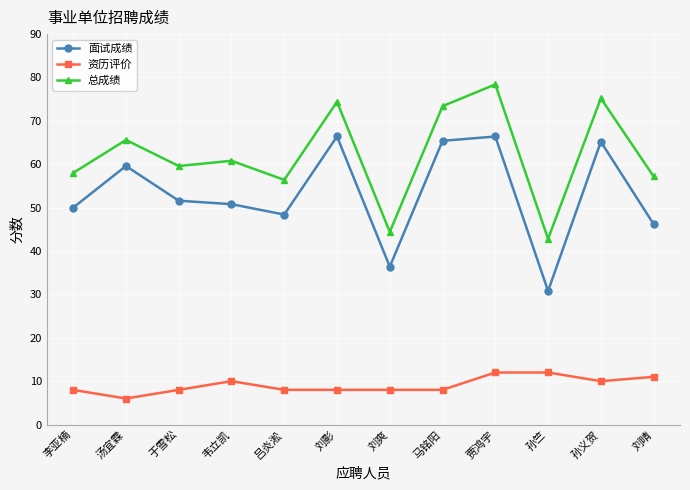

How many interior local valleys does the 总成绩 series have?

4